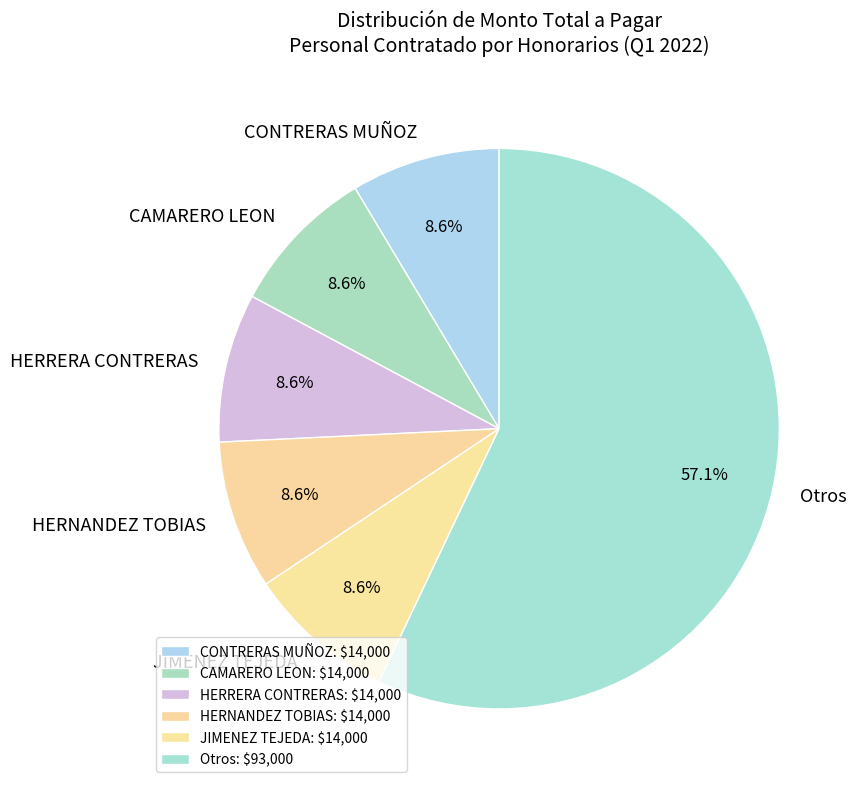

What portion of the pie excludes CAMARERO LEON?

91.4%